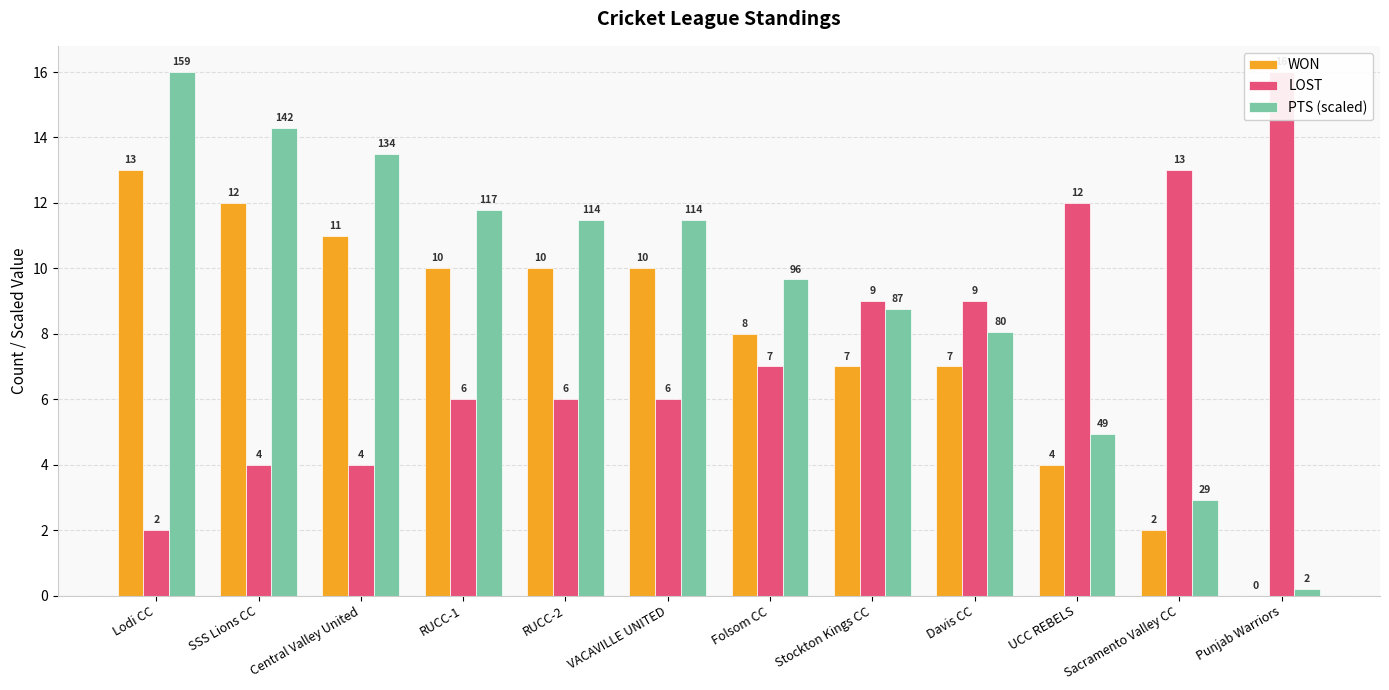

Does the chart contain stacked bars?

No